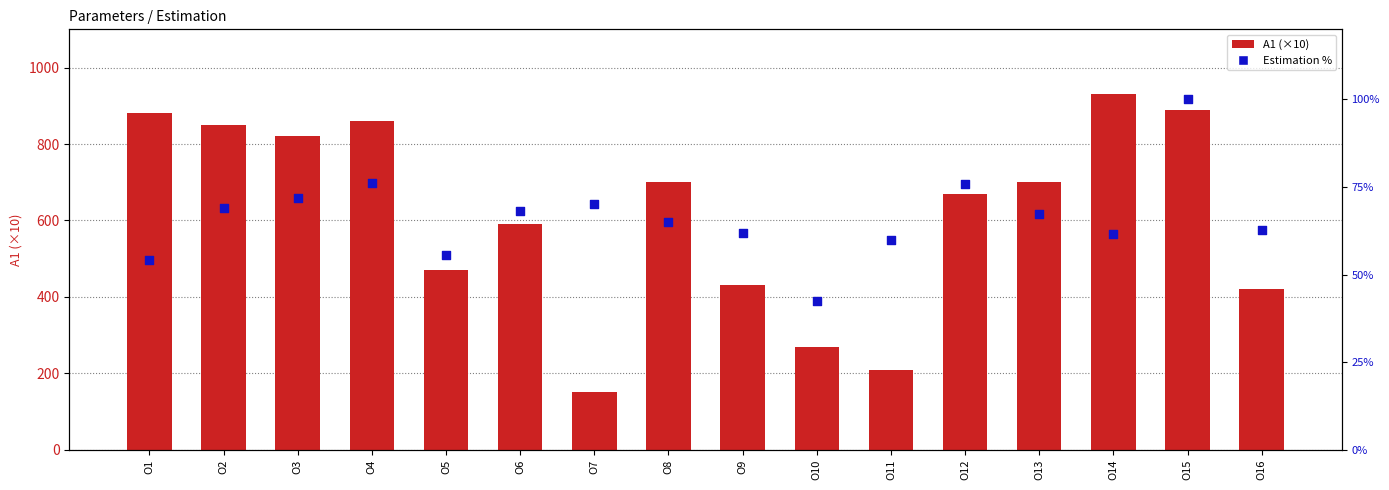

At which category is the sum across all series the highest?

O14